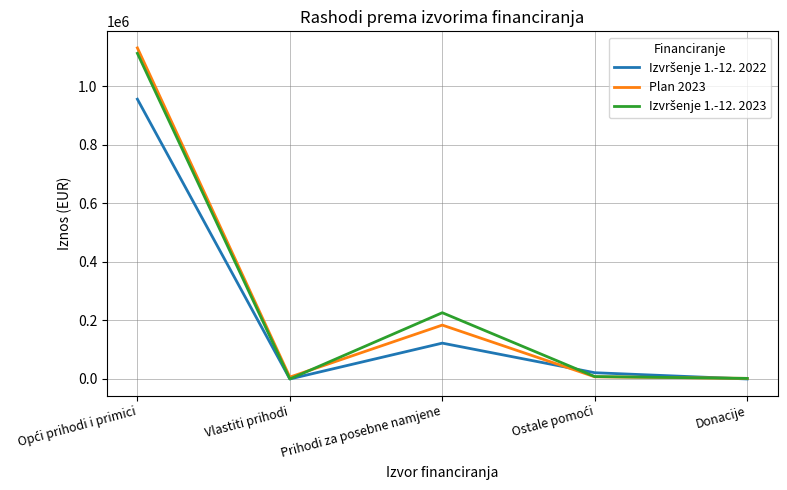

Which series has the largest range (max minus min)?

Plan 2023